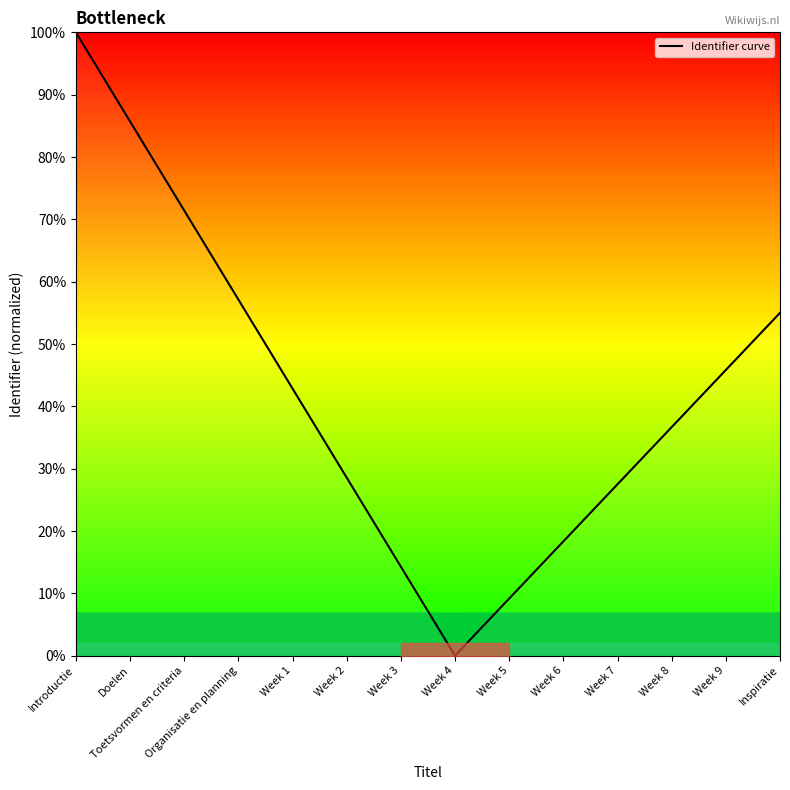

List the labels in order of value, largest first.

Introductie, Doelen, Toetsvormen en criteria, Organisatie en planning, Inspiratie, Week 9, Week 1, Week 8, Week 2, Week 7, Week 6, Week 3, Week 5, Week 4